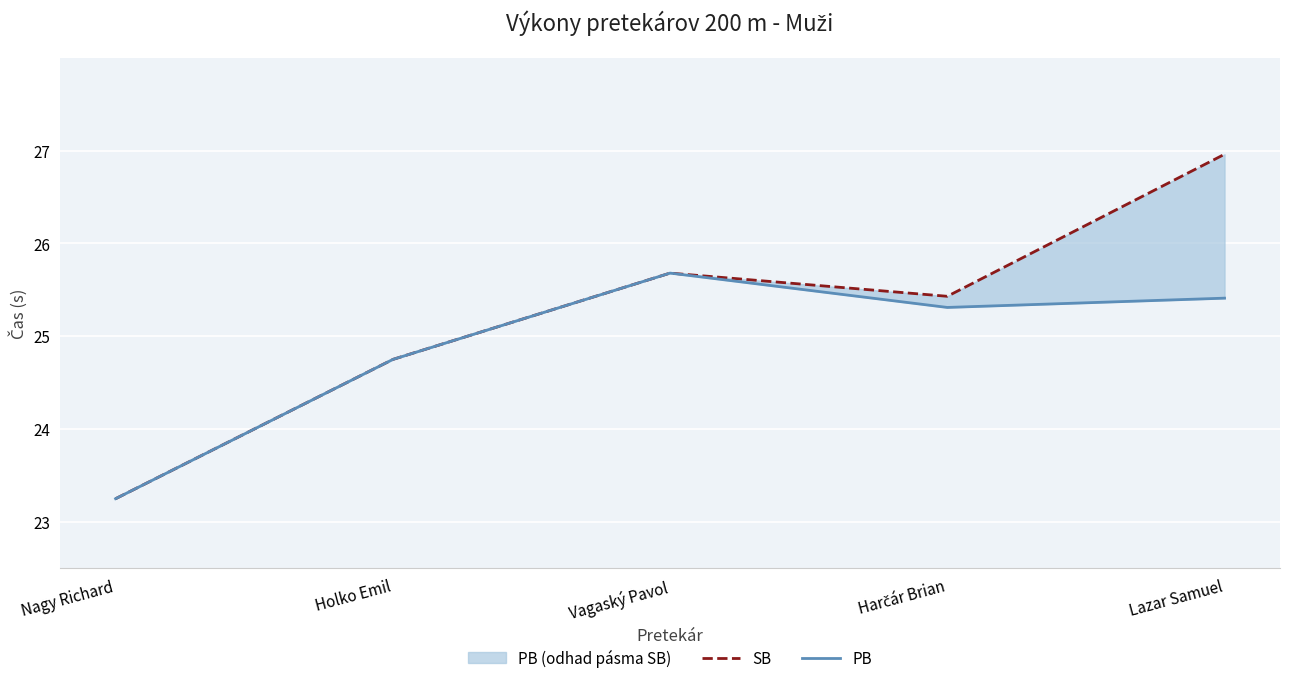

Is it true that SB equals 15.6 at Holko Emil?

False